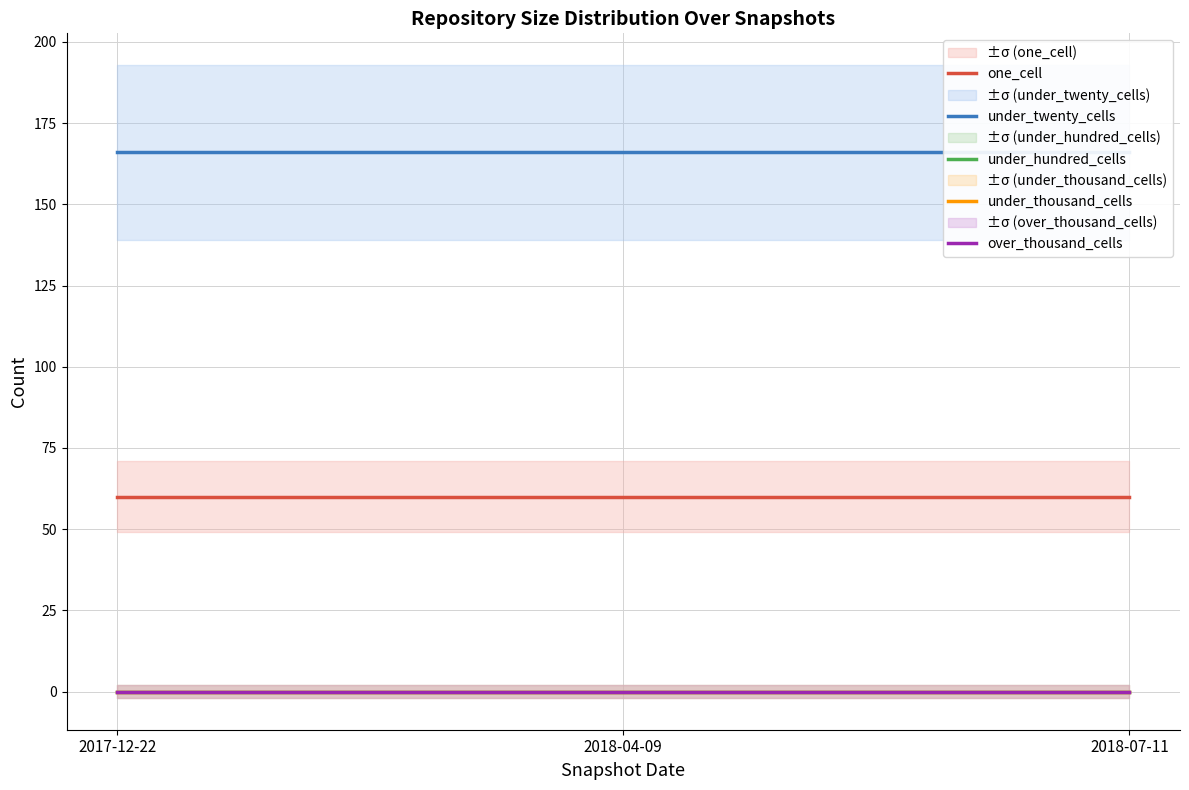

Where is under_twenty_cells nearest to the value 166?

2017-12-22